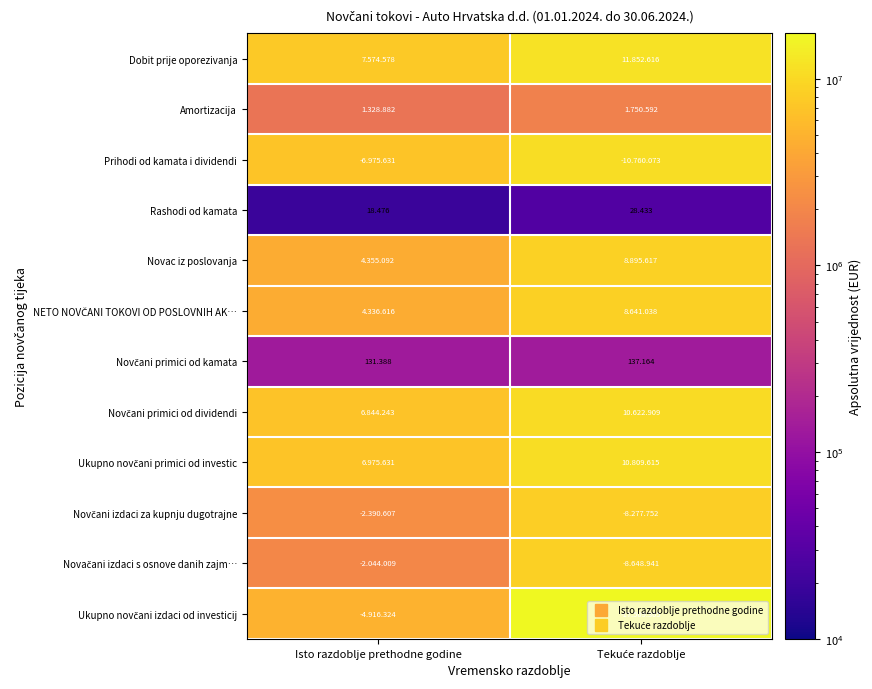

Is the value of Dobit prije oporezivanja at Tekuće razdoblje greater than the value of Novačani izdaci s osnove danih zajm… at Tekuće razdoblje?

Yes